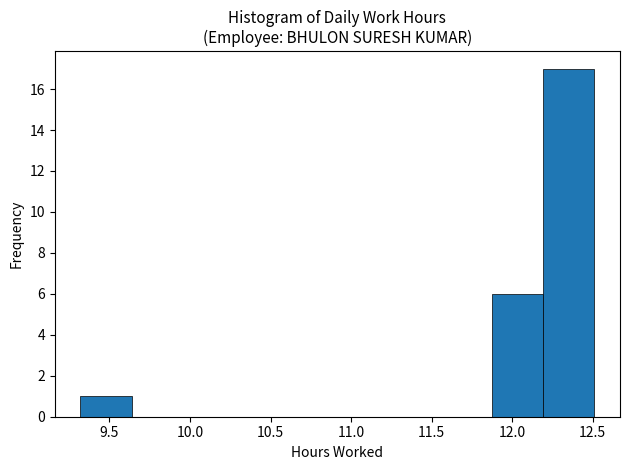

Reading left to right, list every bar in this chart as the range it spans on the x-axis followed by its height. Neither the bar edges nor the heights are printed on the chart, so give them approximately, as read against the axes.

9.30 to 9.65: 1
9.65 to 9.95: 0
9.95 to 10.30: 0
10.30 to 10.60: 0
10.60 to 10.90: 0
10.90 to 11.25: 0
11.25 to 11.55: 0
11.55 to 11.85: 0
11.85 to 12.20: 6
12.20 to 12.50: 17